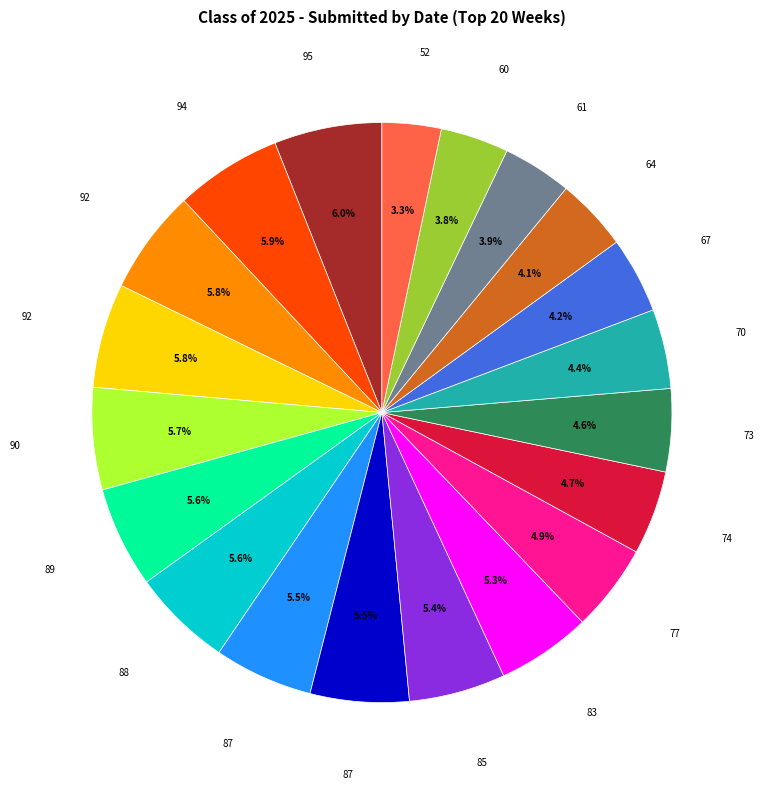

Is there any slice that represents more than half of the pie?

No